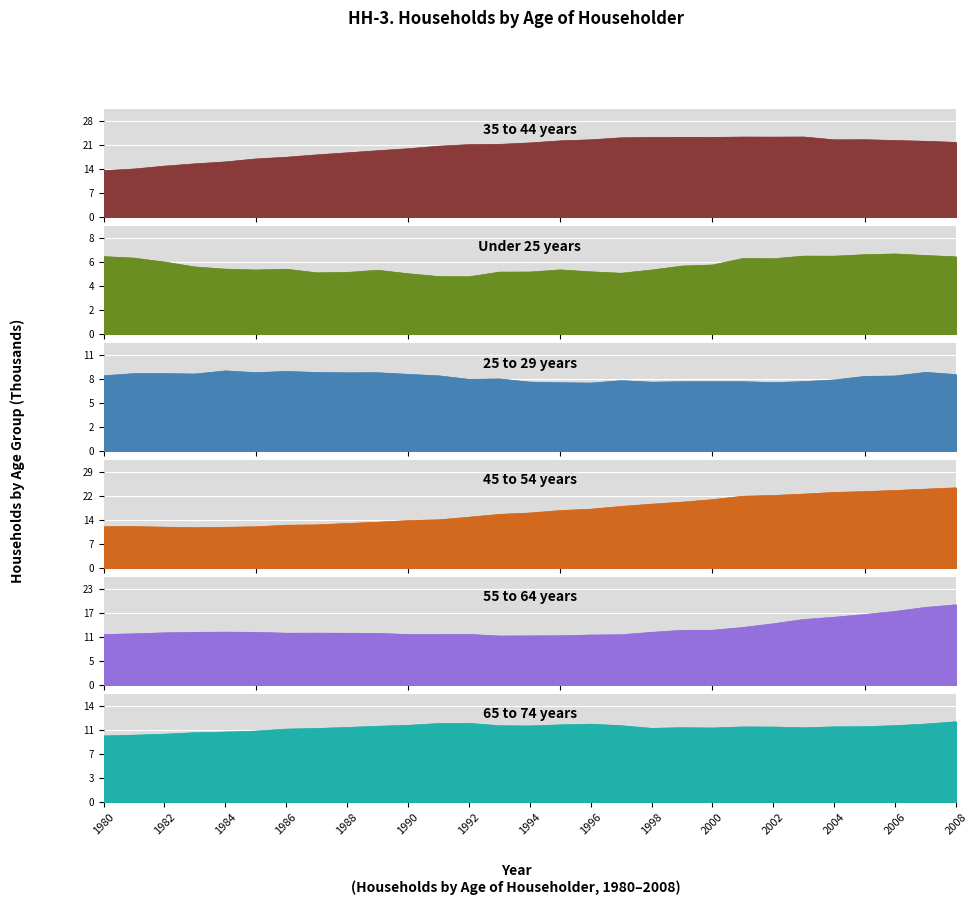

Which category has the highest value in the Under 25 years series?

2006